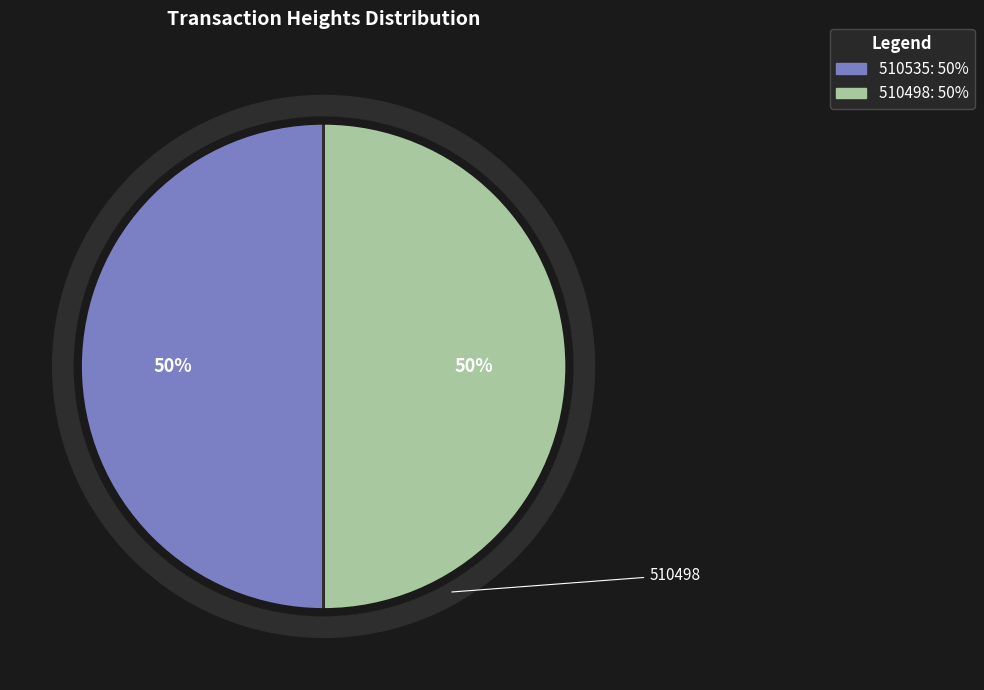

Rank the categories by value from highest to lowest.

510535, 510498